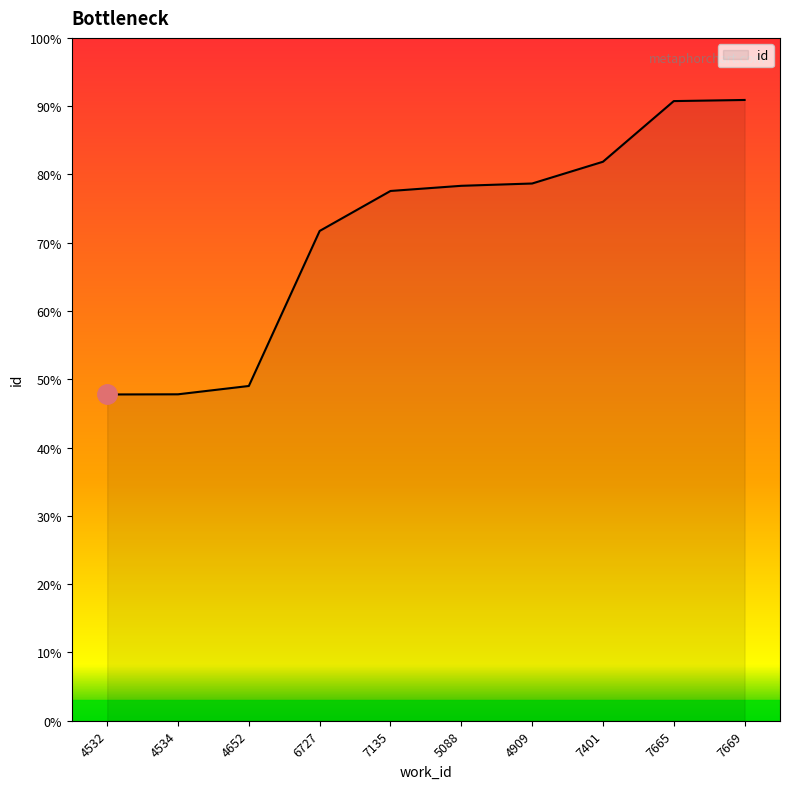

At which category does the chart reach its peak across all series?

7669